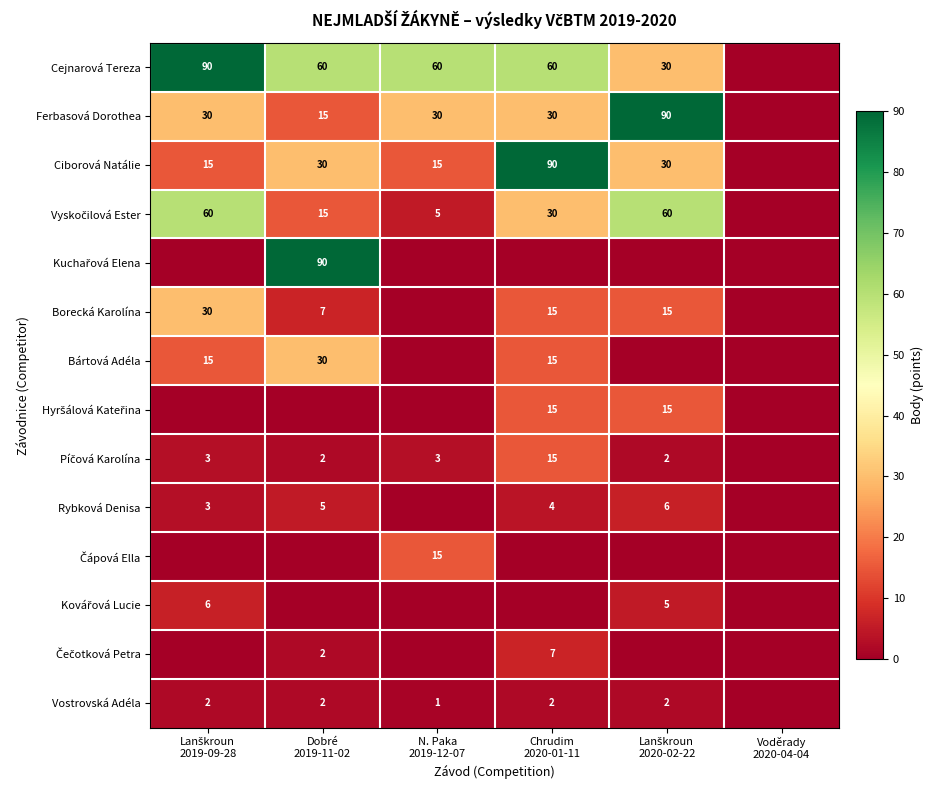

At which label does Čečotková Petra reach its peak?

Chrudim 2020-01-11